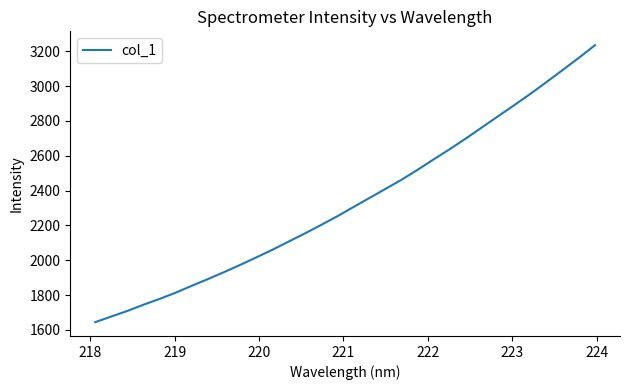

What is the difference between the maximum and minimum values?

1591.4